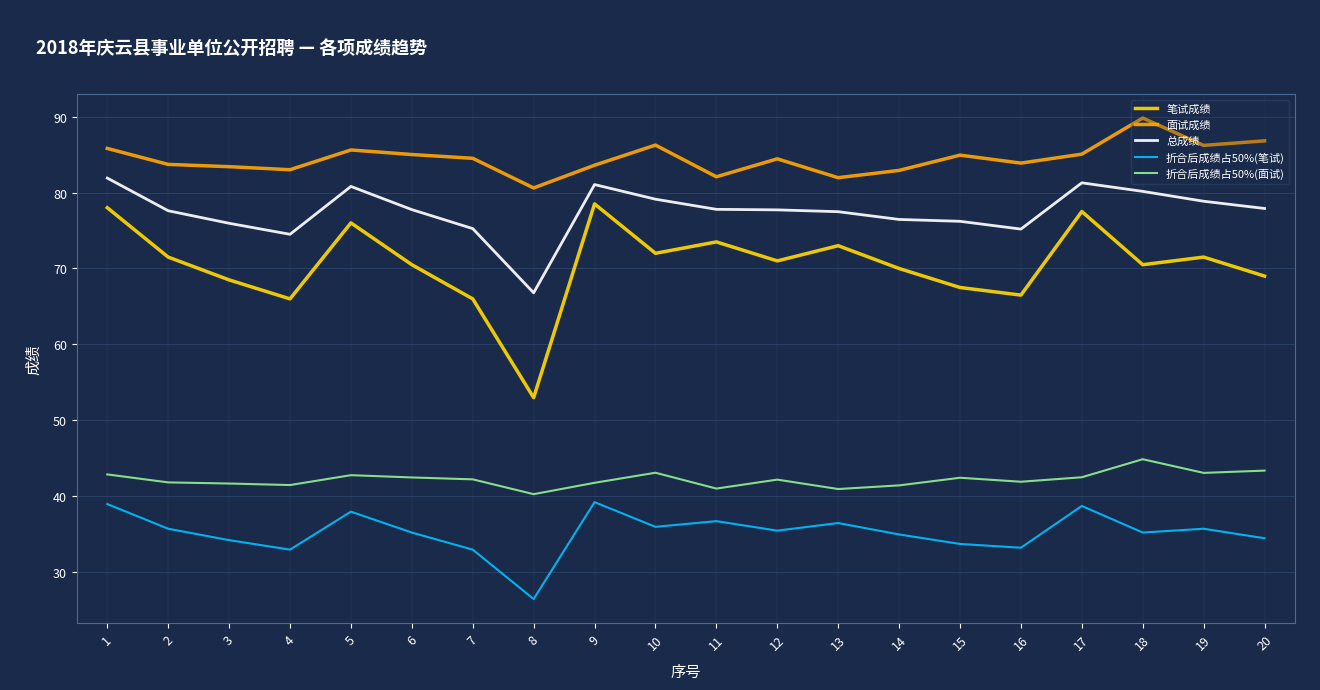

True or false: 折合后成绩占50%(面试) has a value of 41.9 at 16.

True